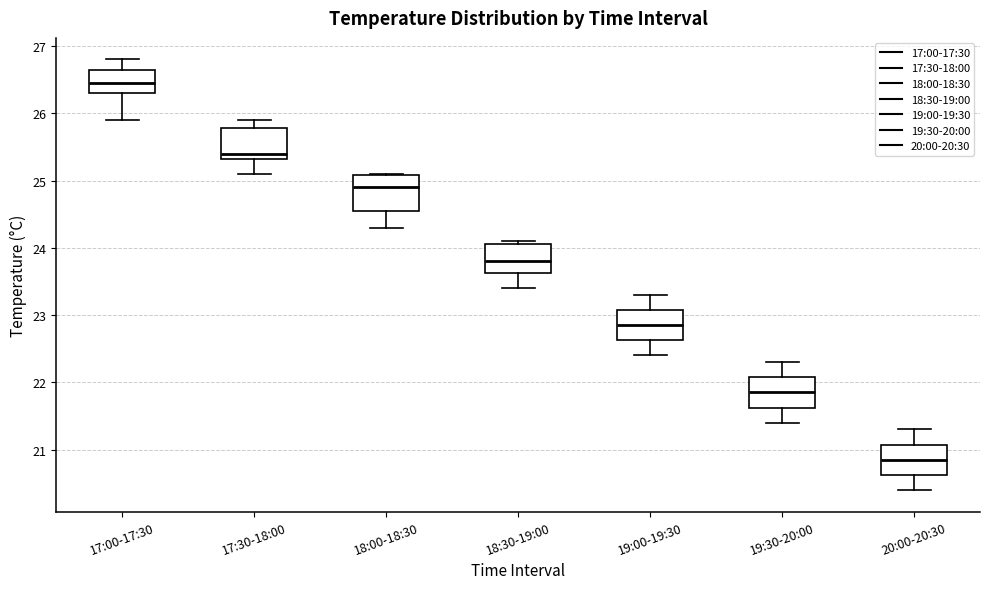

Where does the upper whisker of the box for 19:30-20:00 end on the y-axis? The values are not printed on the chart, so give them approximately, as read against the axis.

22.3